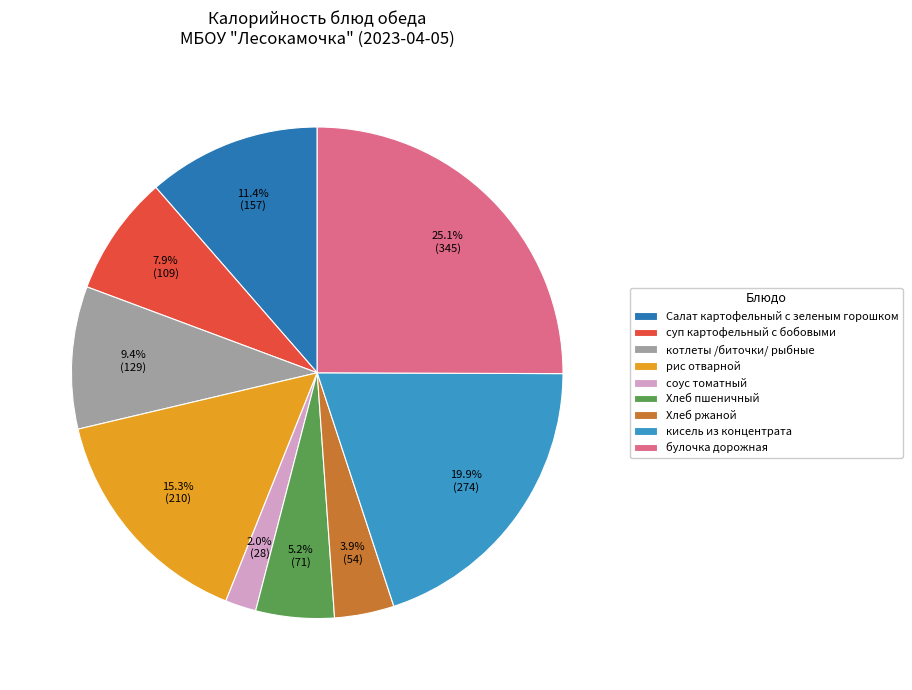

Rank the categories by value from lowest to highest.

соус томатный, Хлеб ржаной, Хлеб пшеничный, суп картофельный с бобовыми, котлеты /биточки/ рыбные, Салат картофельный с зеленым горошком, рис отварной, кисель из концентрата, булочка дорожная